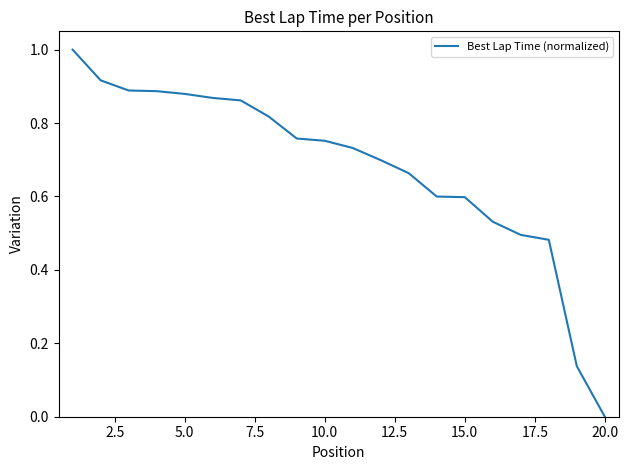

Is this an area chart (filled region under the line)?

No